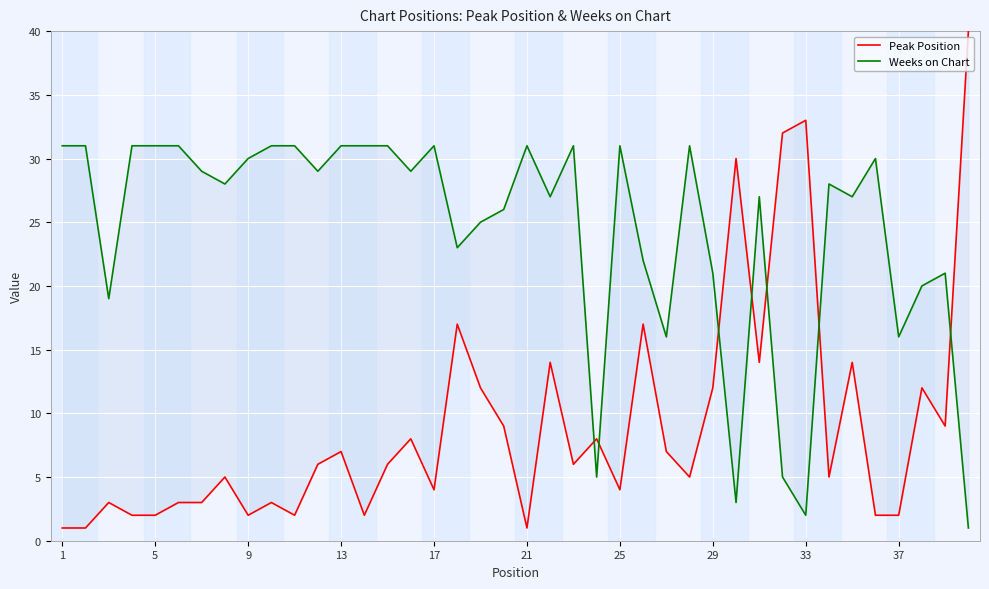

The Peak Position series shows 5 at 9. True or false?

False